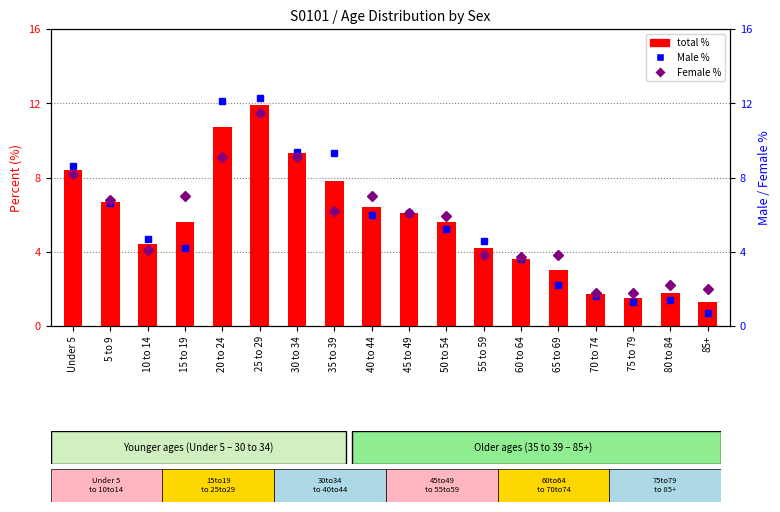

List the series in order of their peak value, highest first.

Male %, total %, Female %